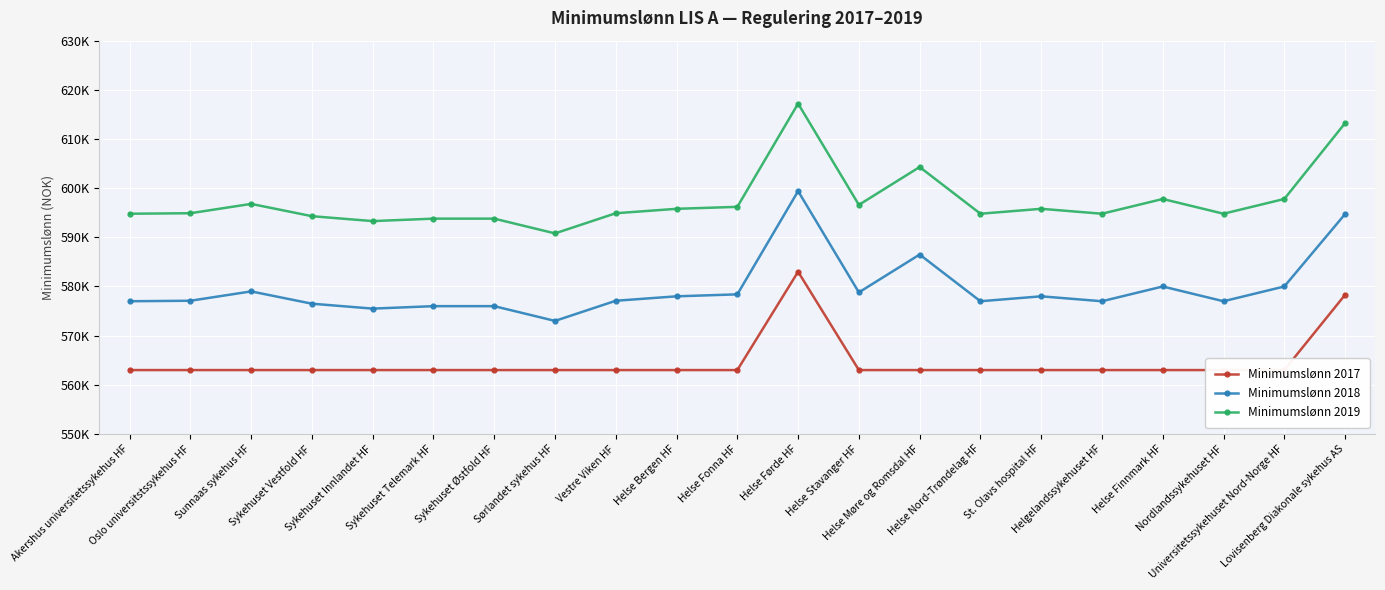

List the series in order of their peak value, lowest first.

Minimumslønn 2017, Minimumslønn 2018, Minimumslønn 2019